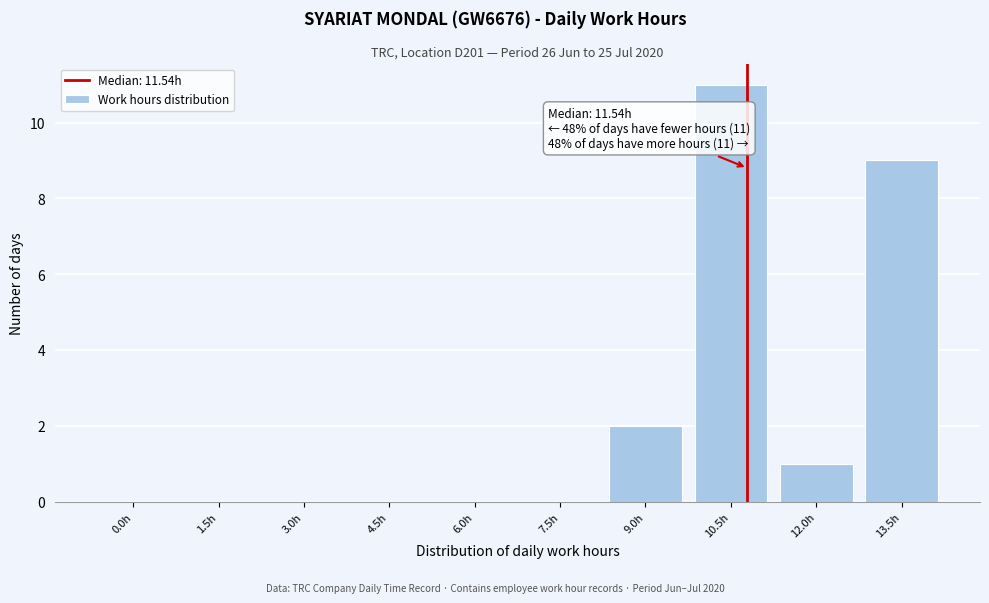

Reading right to left, extract all data points from this chart.

13.5h=9	12.0h=1	10.5h=11	9.0h=2	7.5h=0	6.0h=0	4.5h=0	3.0h=0	1.5h=0	0.0h=0